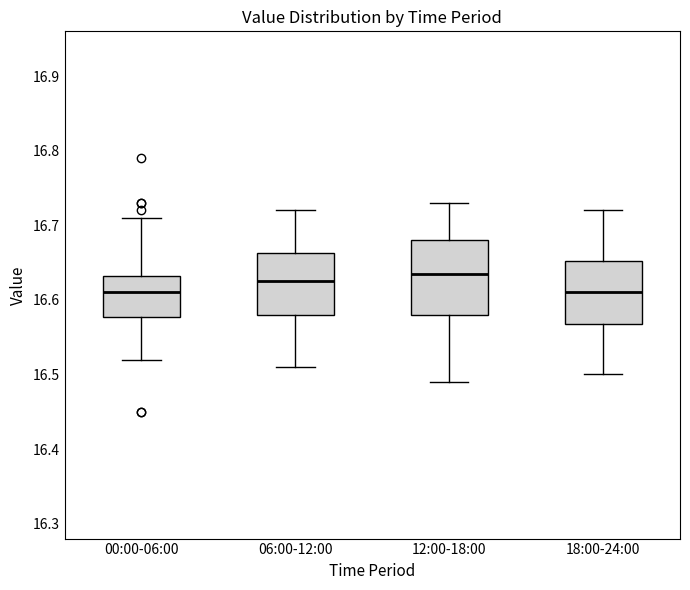

Reading left to right, transcribe this box plot: for each box, give where its median line is, the range the box spans, and where its two whiskers end, as read against the y-axis. The values are not printed on the chart, so give them approximately, as read against the axis.

00:00-06:00: median 16.61, box 16.58 to 16.63, whiskers 16.52 to 16.71
06:00-12:00: median 16.63, box 16.58 to 16.66, whiskers 16.51 to 16.72
12:00-18:00: median 16.64, box 16.58 to 16.68, whiskers 16.49 to 16.73
18:00-24:00: median 16.61, box 16.57 to 16.65, whiskers 16.50 to 16.72